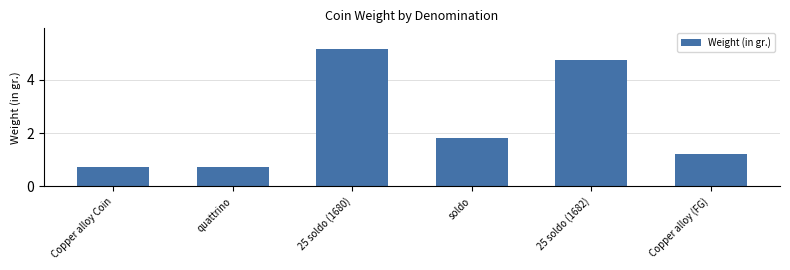

What is the change in value from Copper alloy Coin to soldo?

+1.1